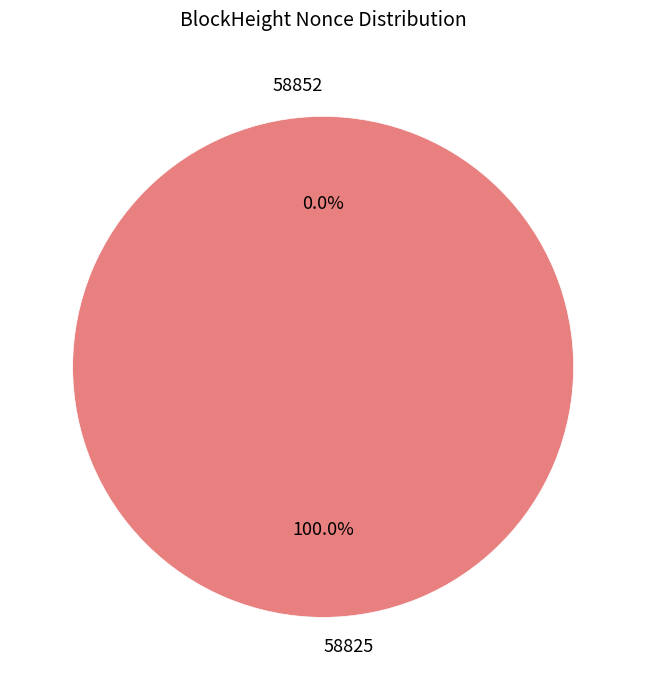

How many segments does this pie chart have?

2